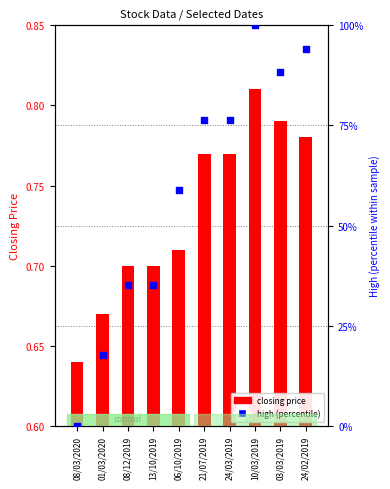

Which series has the largest total across all categories?

high (percentile)